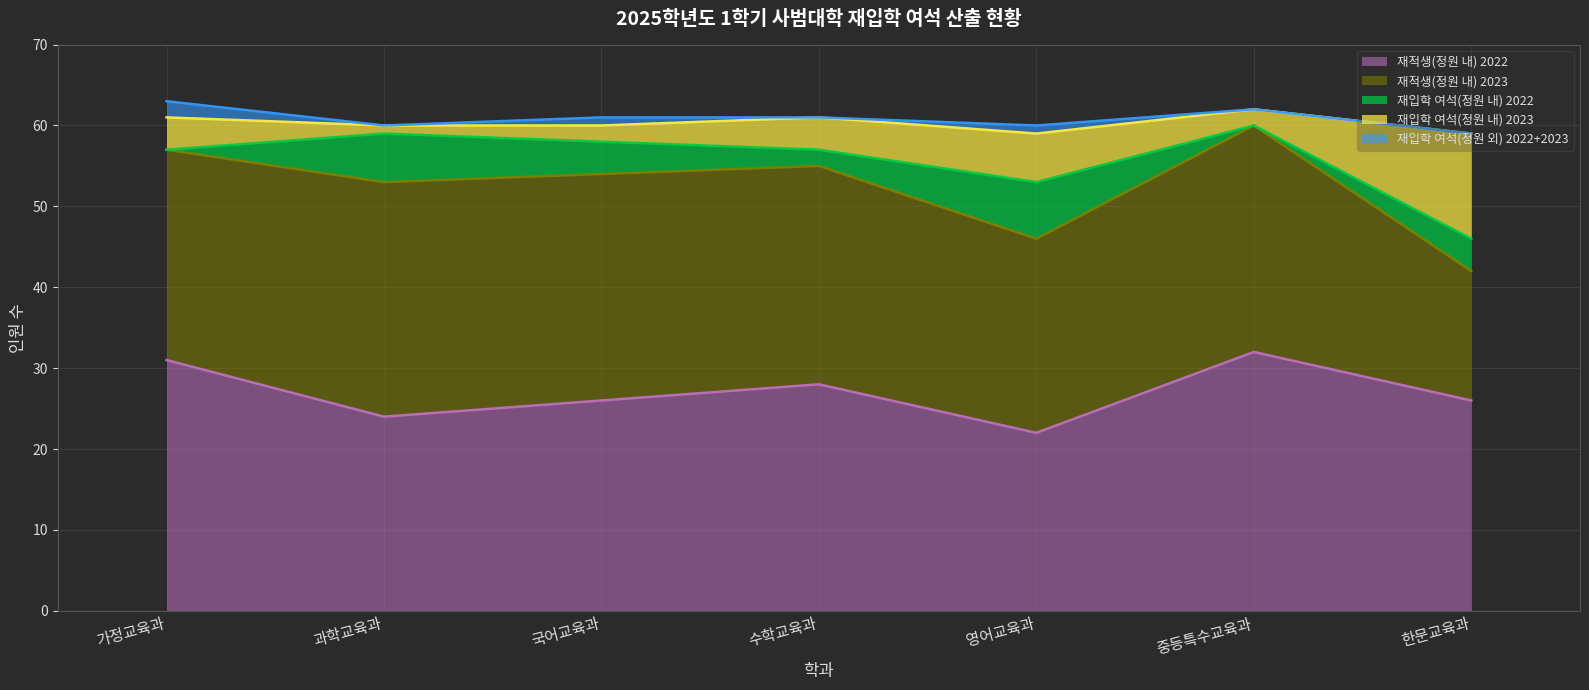

Which series has the largest total across all categories?

재적생(정원 내) 2022